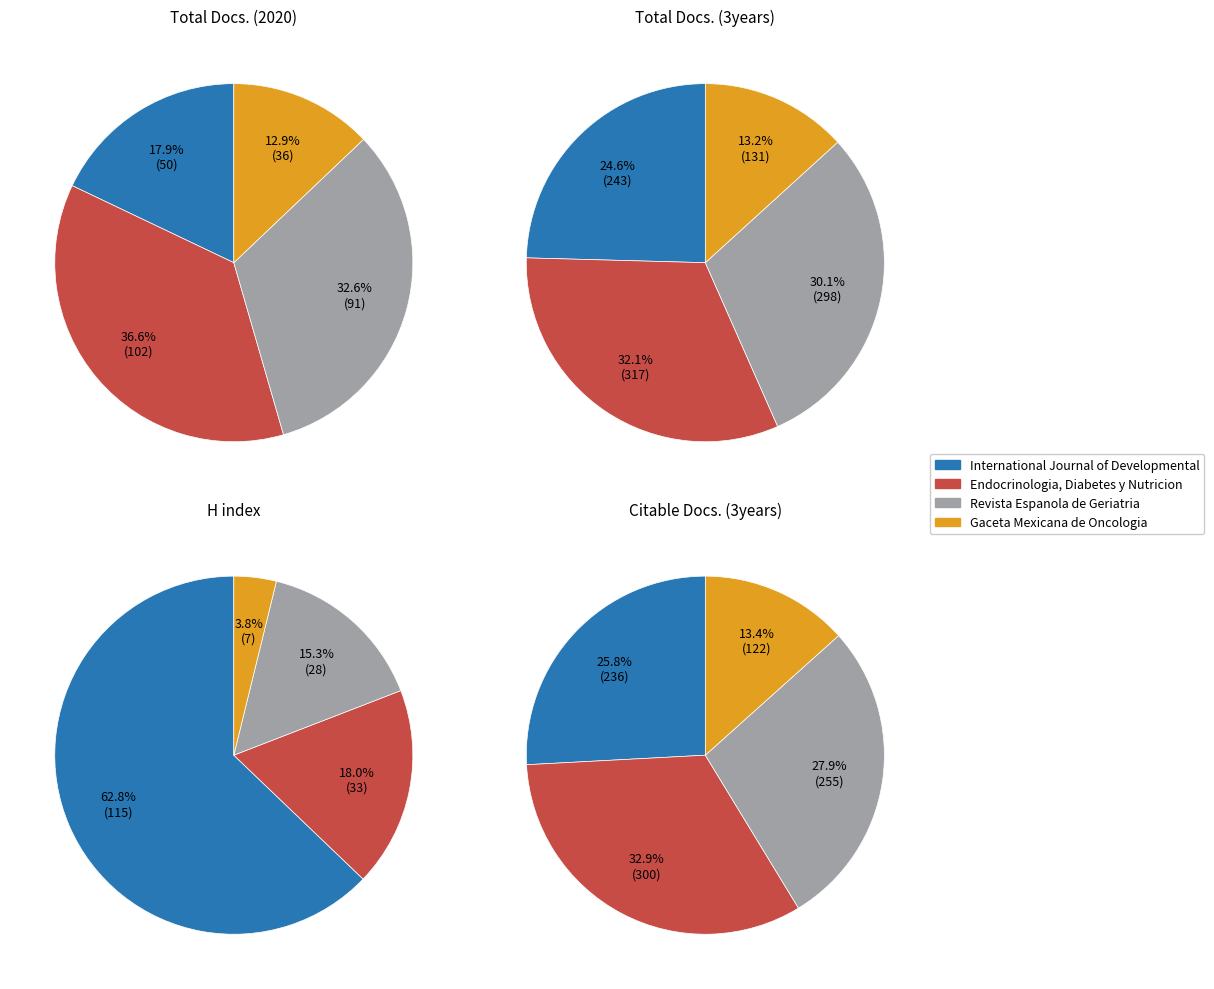

Which has a higher value, Endocrinologia, Diabetes y Nutricion or Gaceta Mexicana de Oncologia?

Endocrinologia, Diabetes y Nutricion